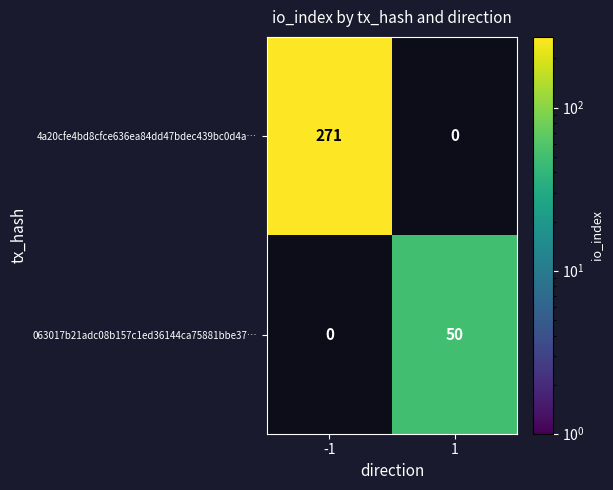

Count the number of data series in this chart.

2